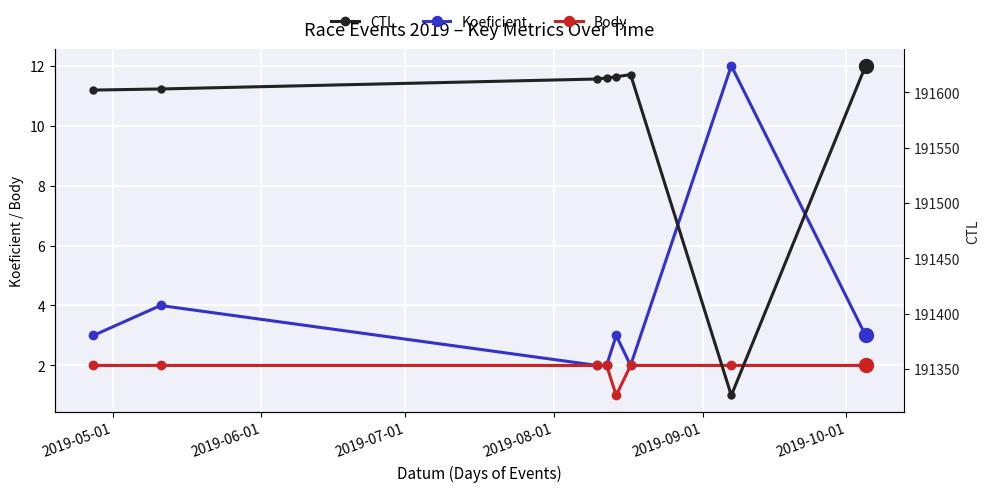

What is the sum of all Koeficient values?

31